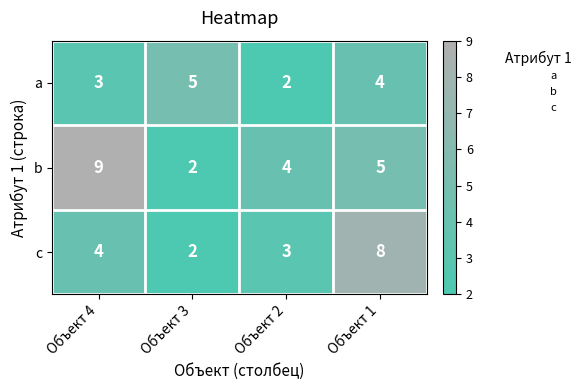

What is the sum of all a values?

14